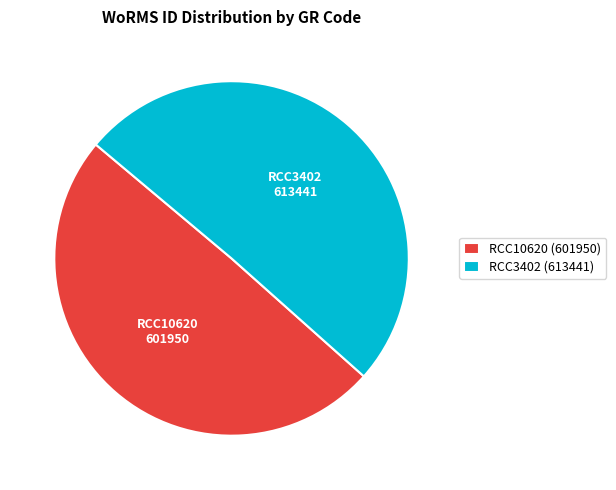

How many slices are in this pie chart?

2